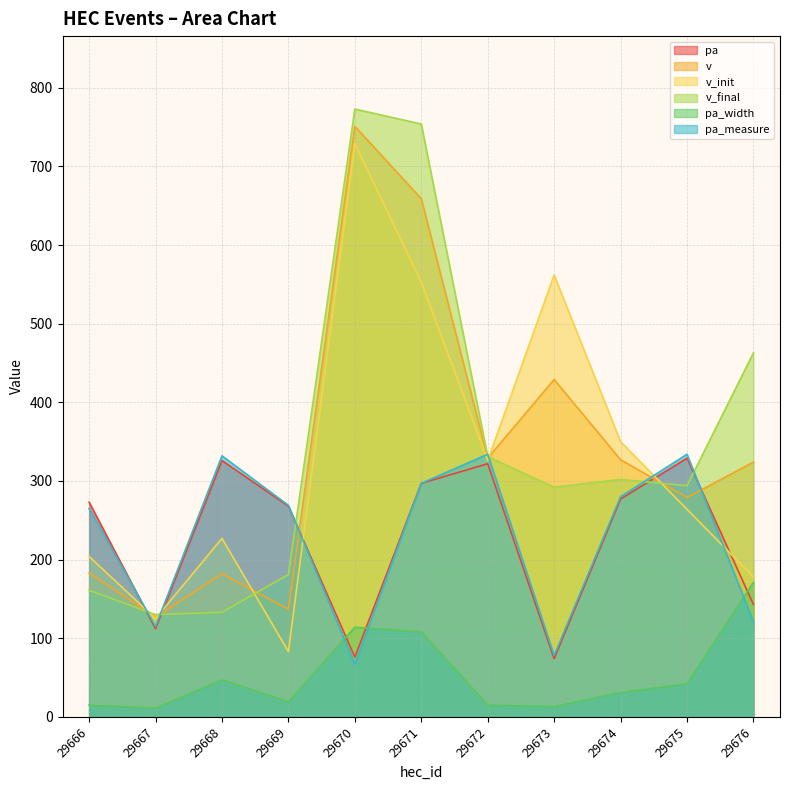

What is the greatest value displayed?

773